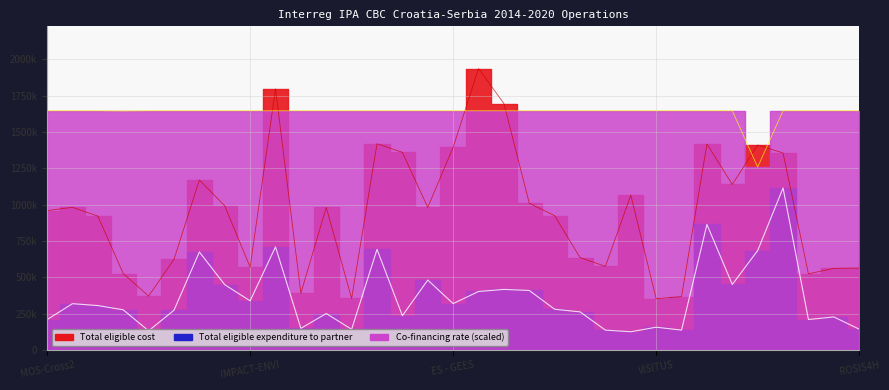

How many interior local peaks does the Total eligible expenditure to partner series have?

11